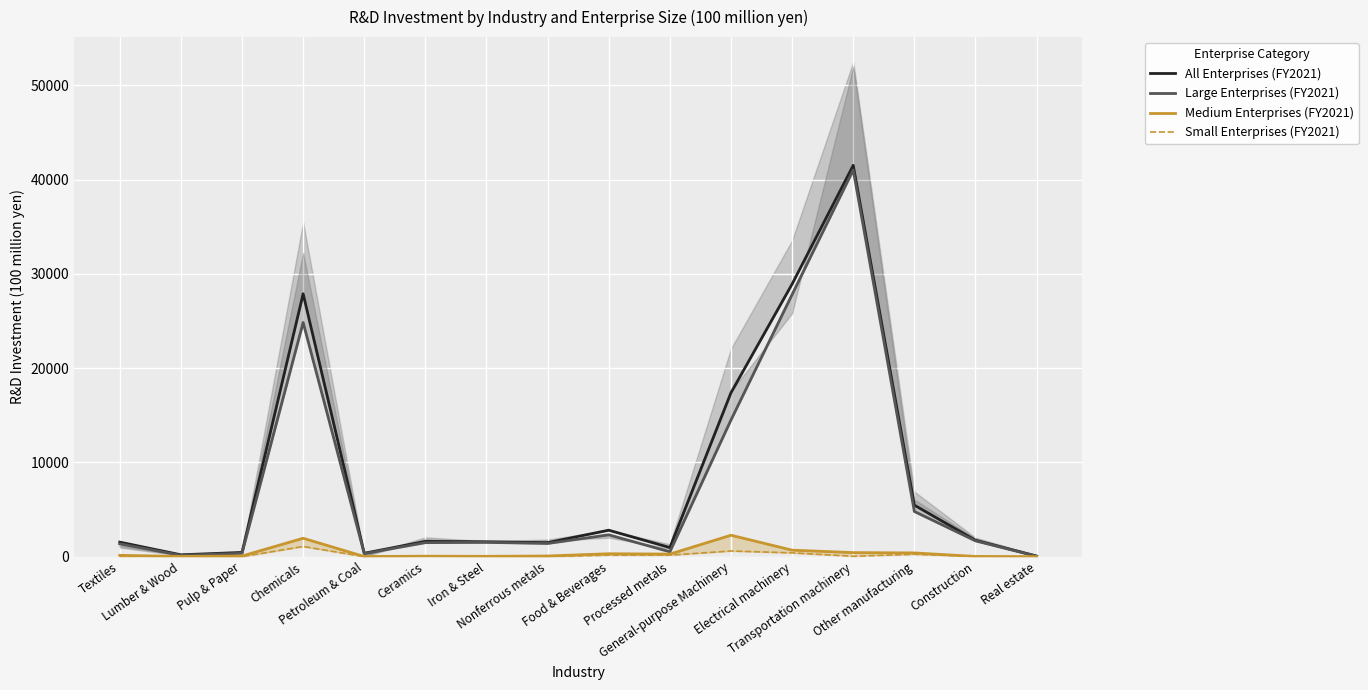

What is the difference between the maximum and minimum values in the Small Enterprises (FY2021) series?

1076